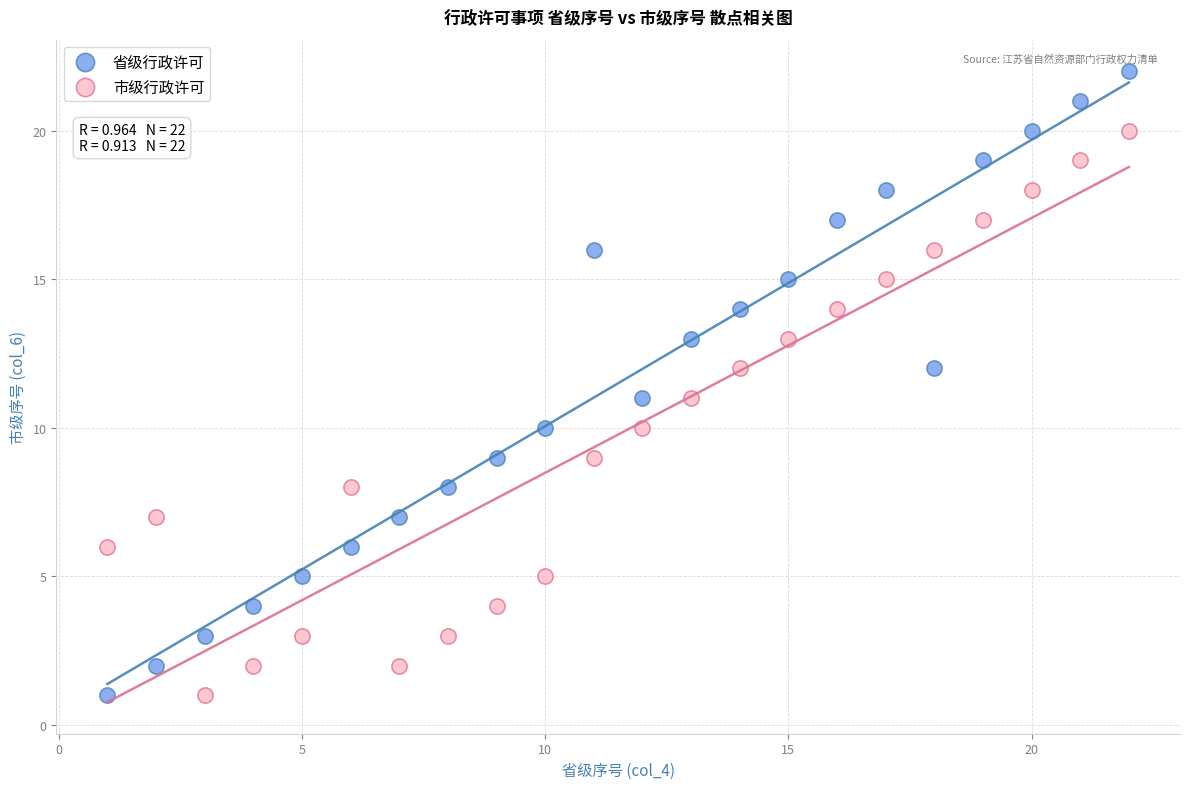

Which series reaches the maximum Y coordinate?

省级行政许可